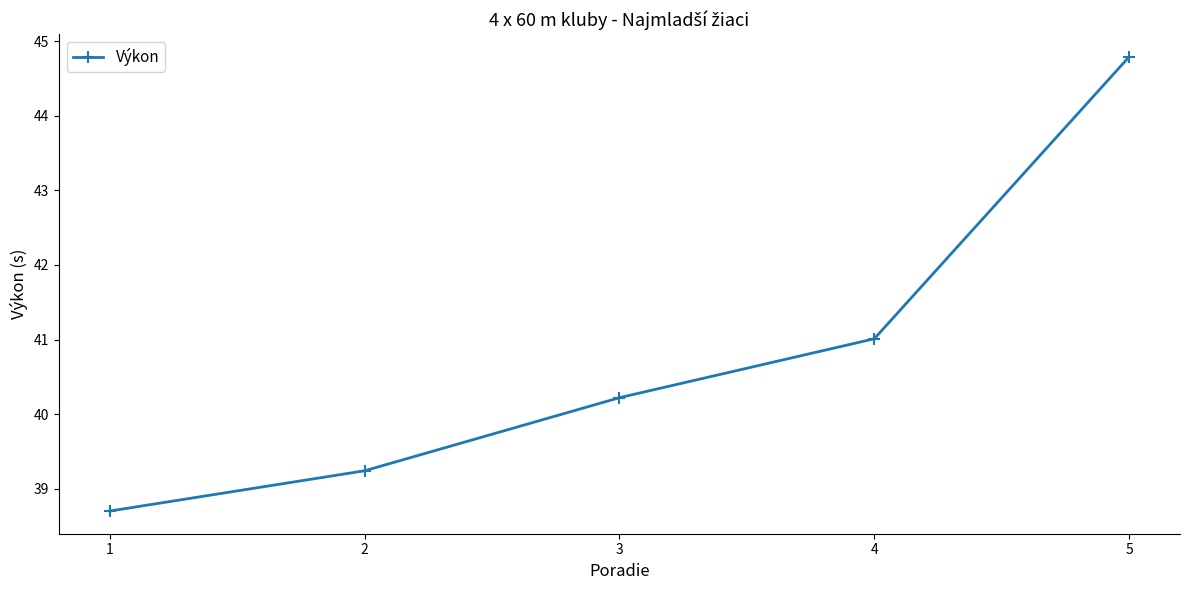

What is the value of the 4th point from the left?

41.0